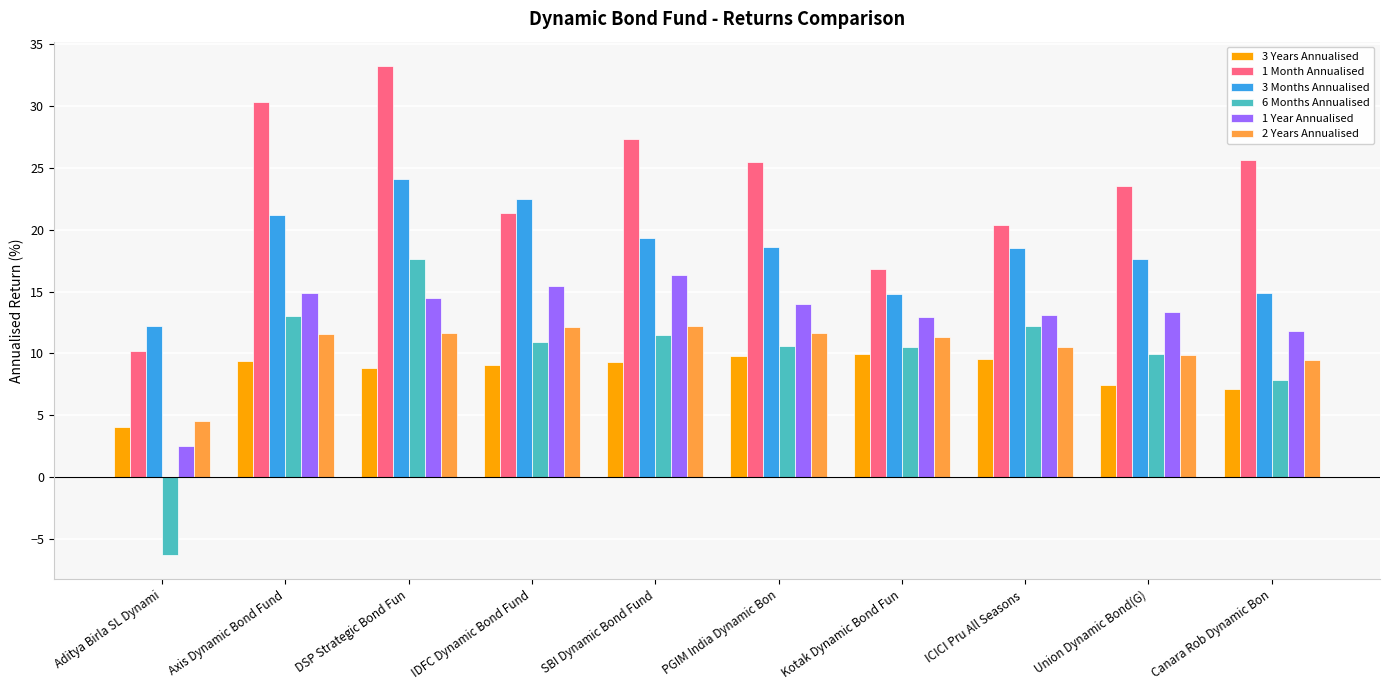

Are the bars horizontal?

No